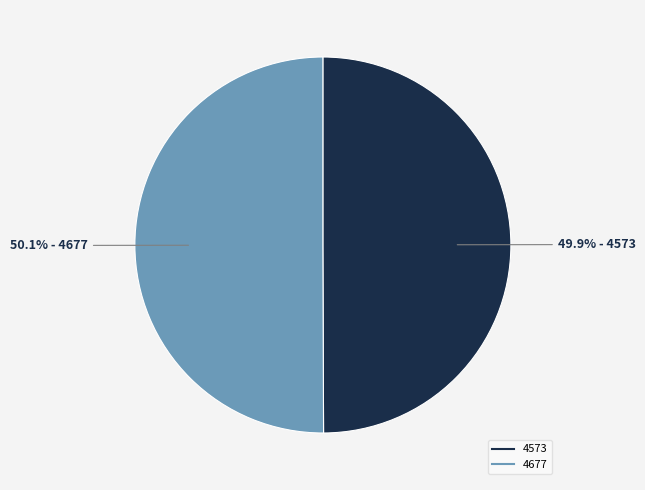

How many slices are in this pie chart?

2